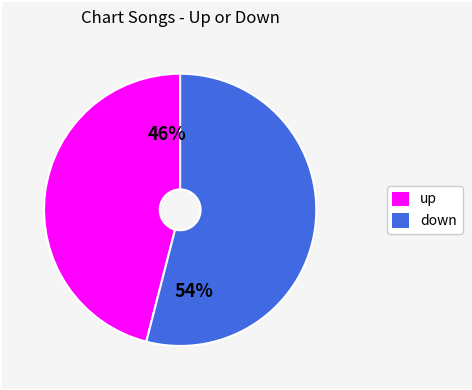

Count the number of slices in the pie.

2